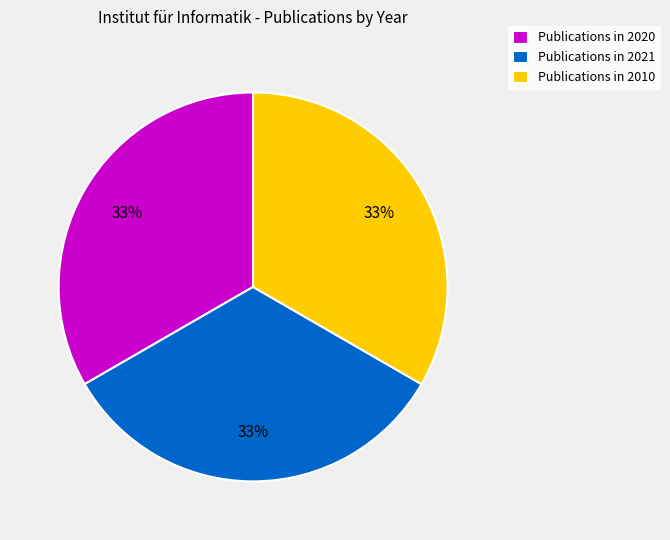

What is the ratio of the value at Publications in 2010 to the value at Publications in 2021?

1.0